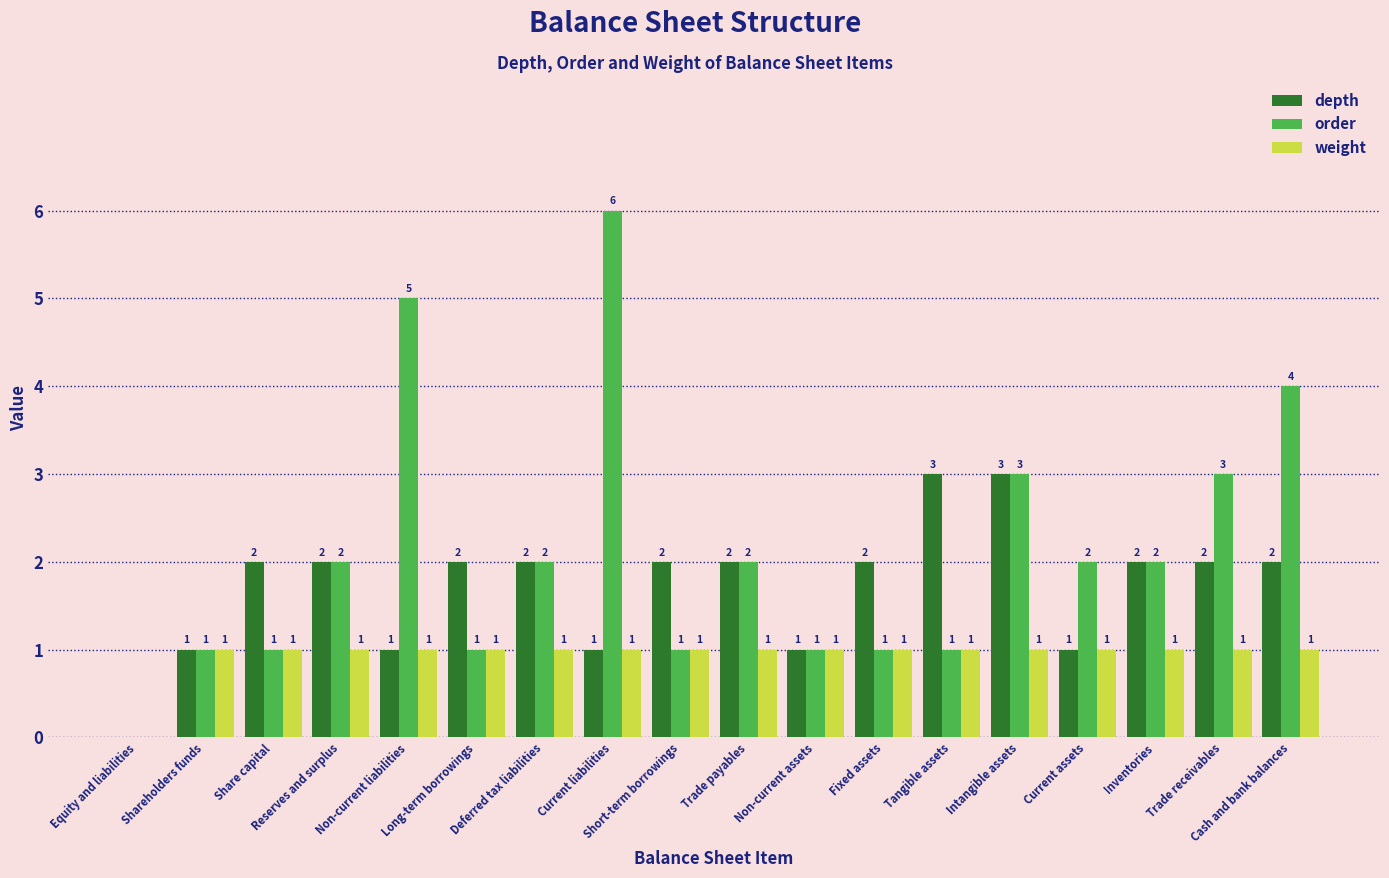

What is the maximum value shown in the chart?

6